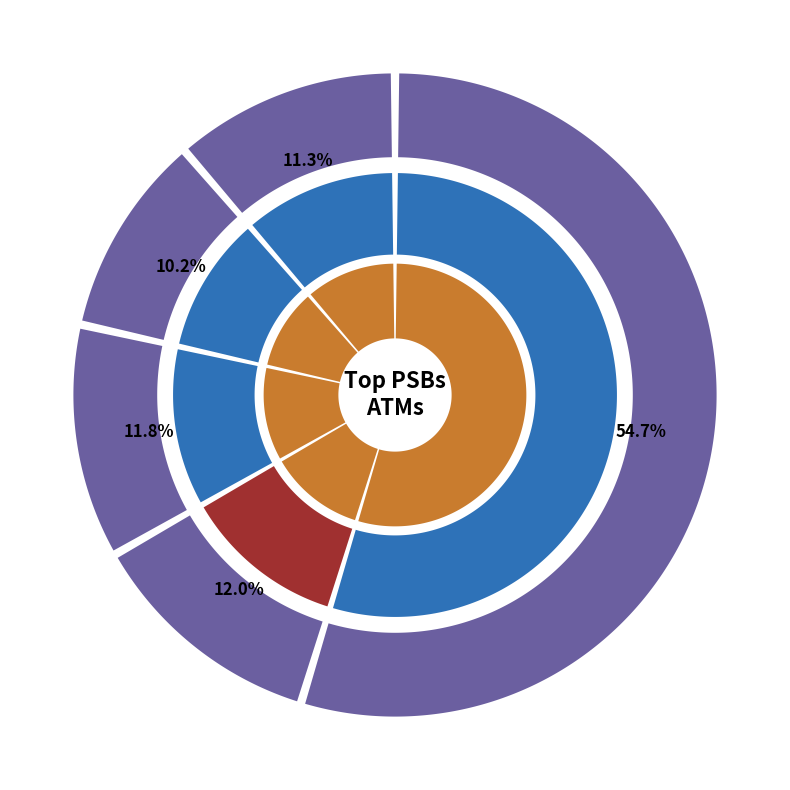

The Punjab National Bank slice represents 27% of the pie. True or false?

False